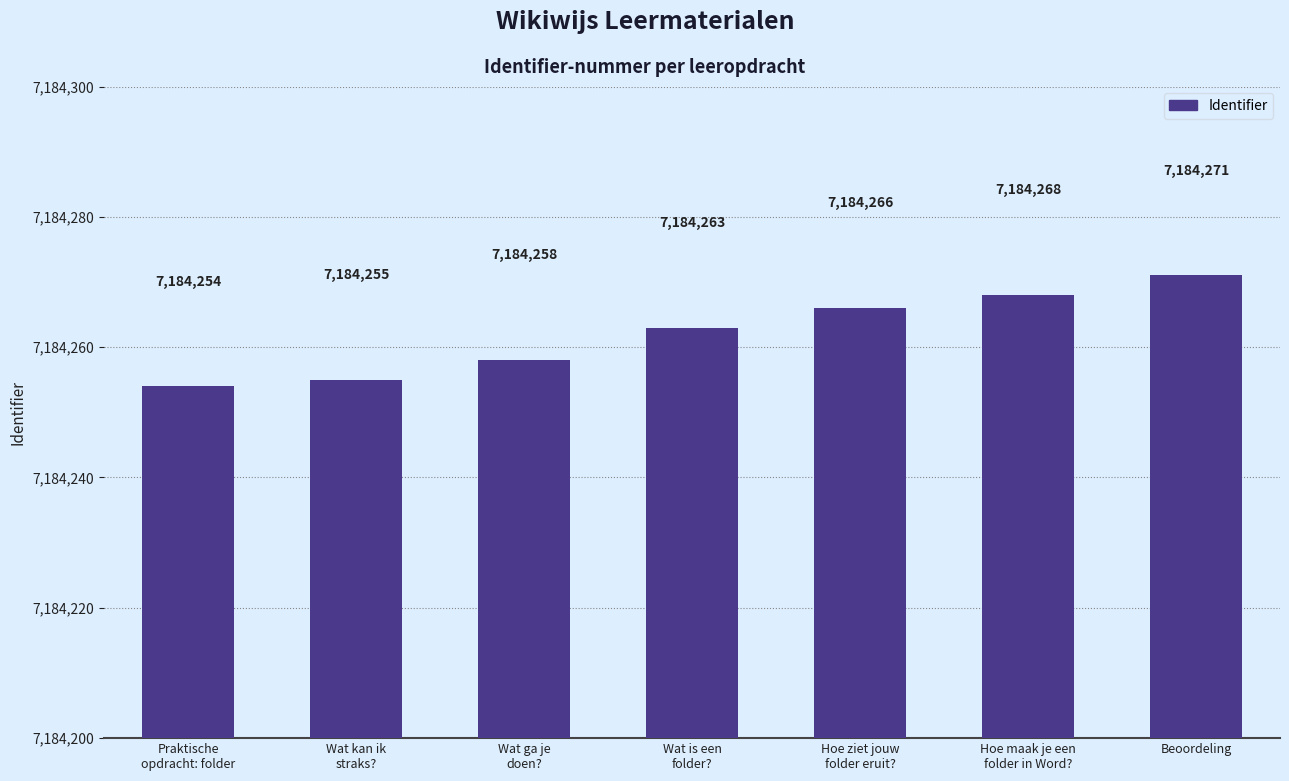

The value at Hoe ziet jouw
folder eruit? is 4894089. True or false?

False